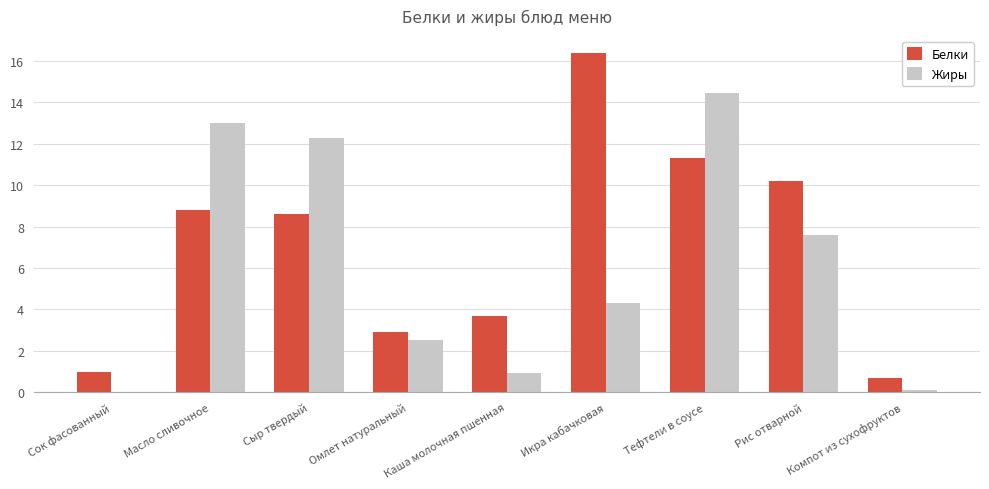

What is the maximum value shown in the chart?

16.4